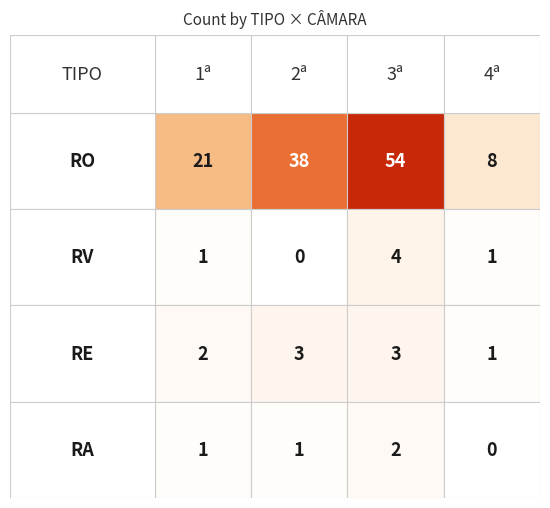

What is the sum of the RA values at 1ª and 2ª?

2